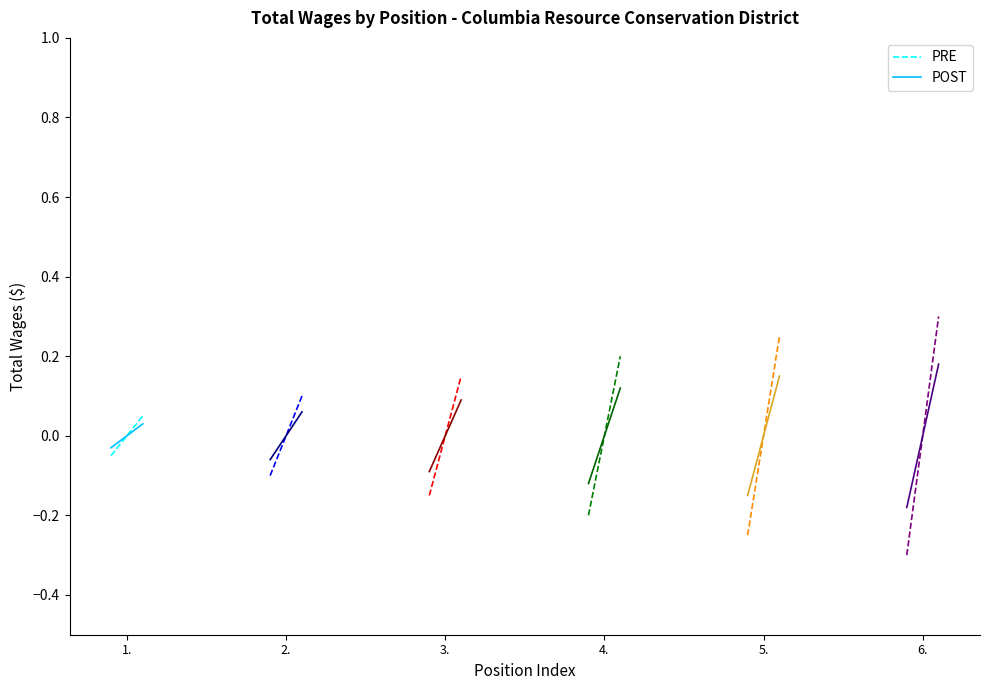

Does the chart have visible grid lines?

No